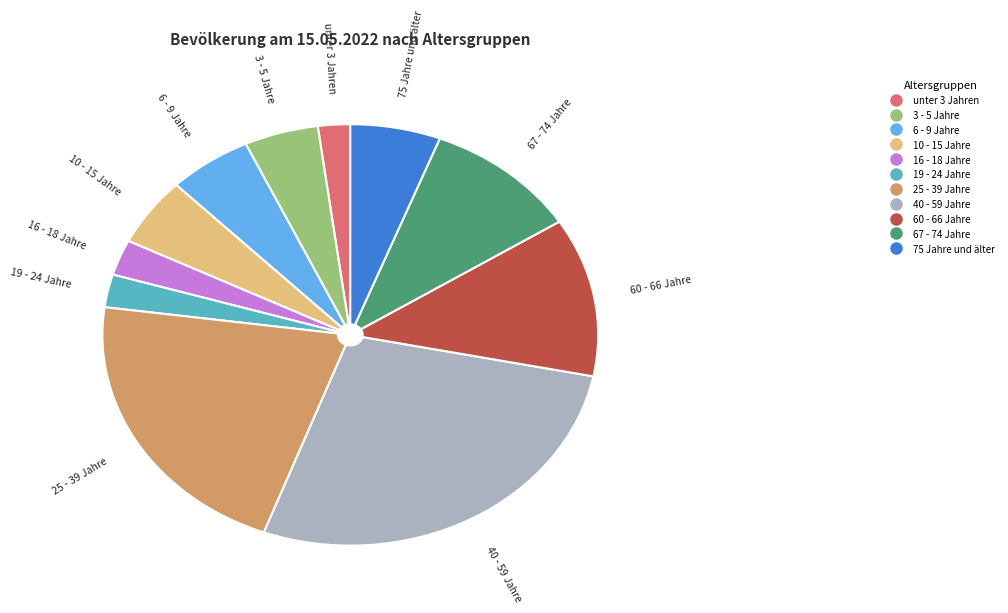

Between 25 - 39 Jahre and 75 Jahre und älter, which is larger?

25 - 39 Jahre